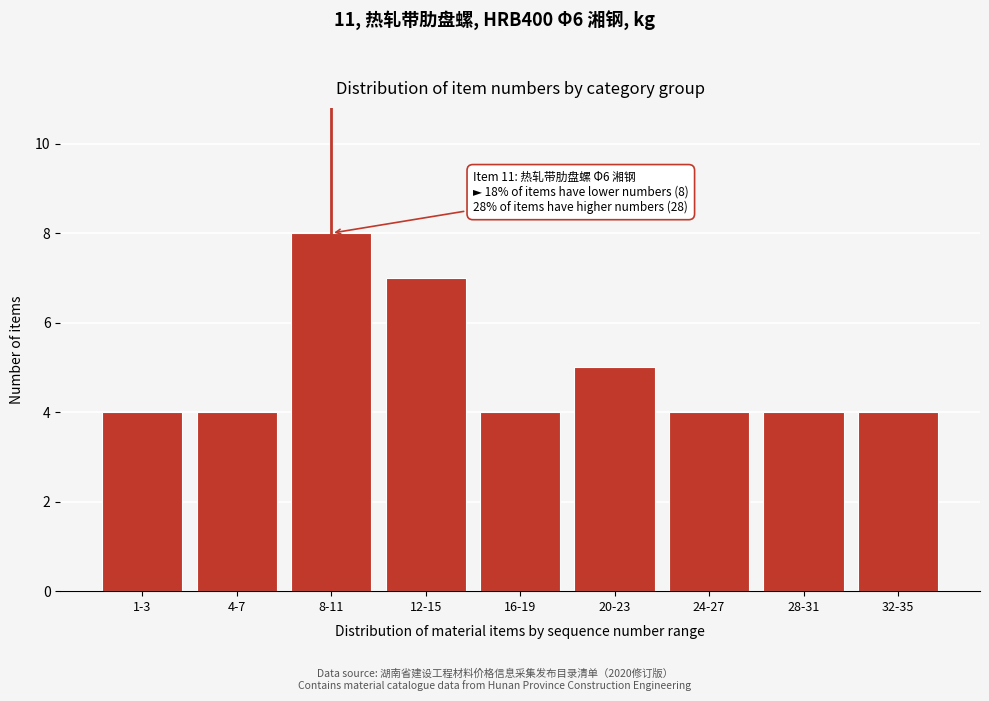

Reading left to right, list all the values displayed in this chart.

1-3=4	4-7=4	8-11=8	12-15=7	16-19=4	20-23=5	24-27=4	28-31=4	32-35=4